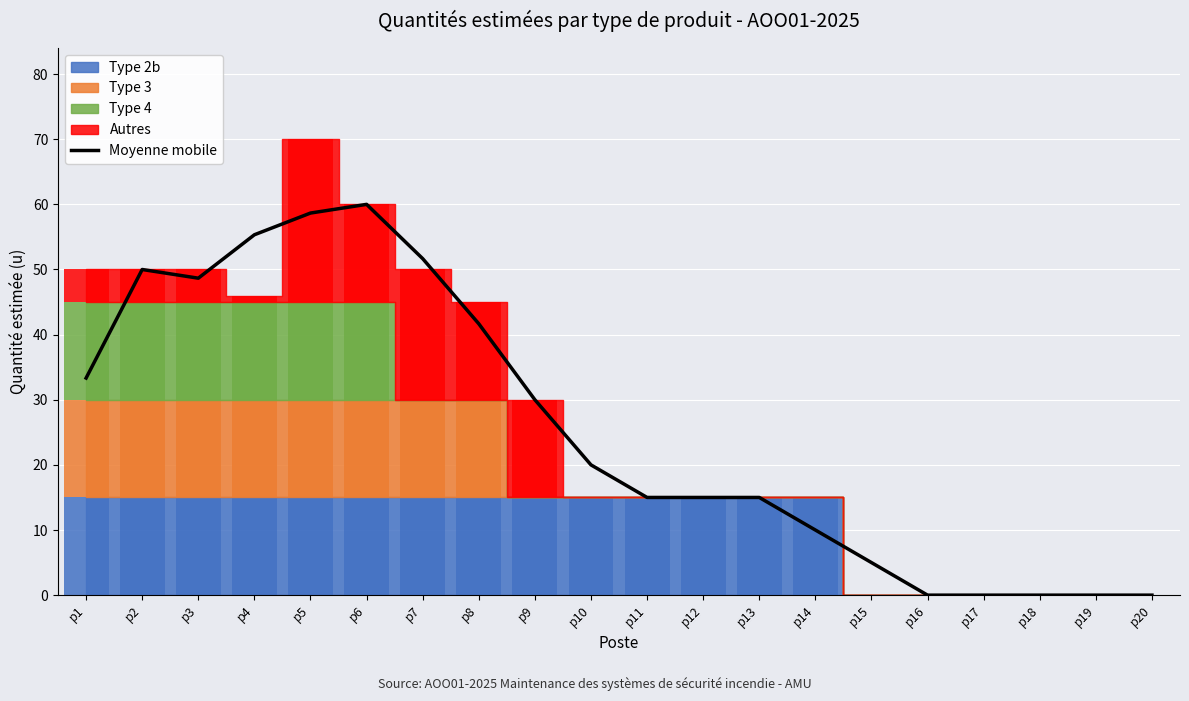

What is the change in value from p7 to p18?

-51.7